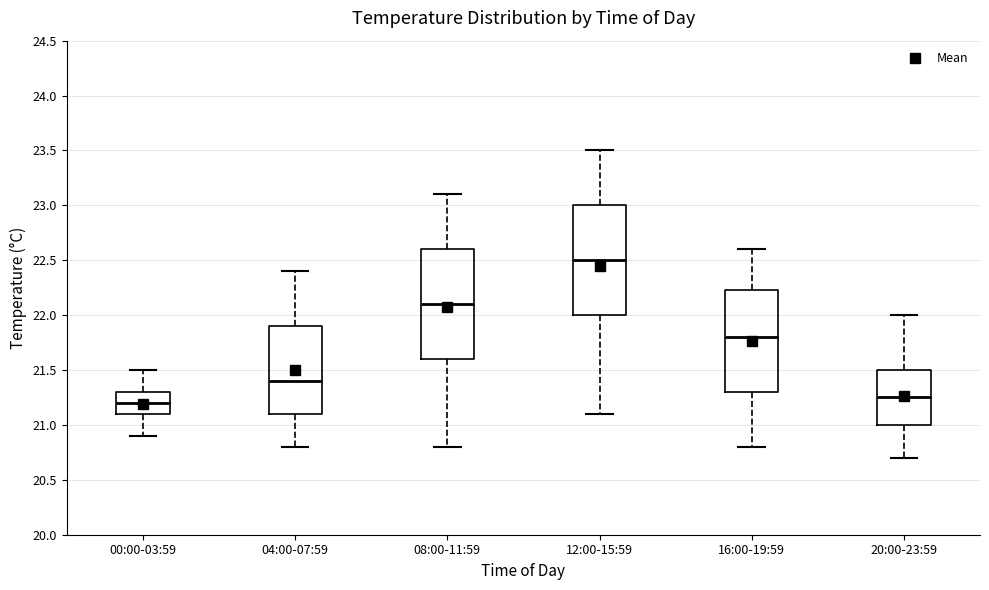

Where does the median line of the box for 20:00-23:59 sit on the y-axis? The values are not printed on the chart, so give them approximately, as read against the axis.

21.25